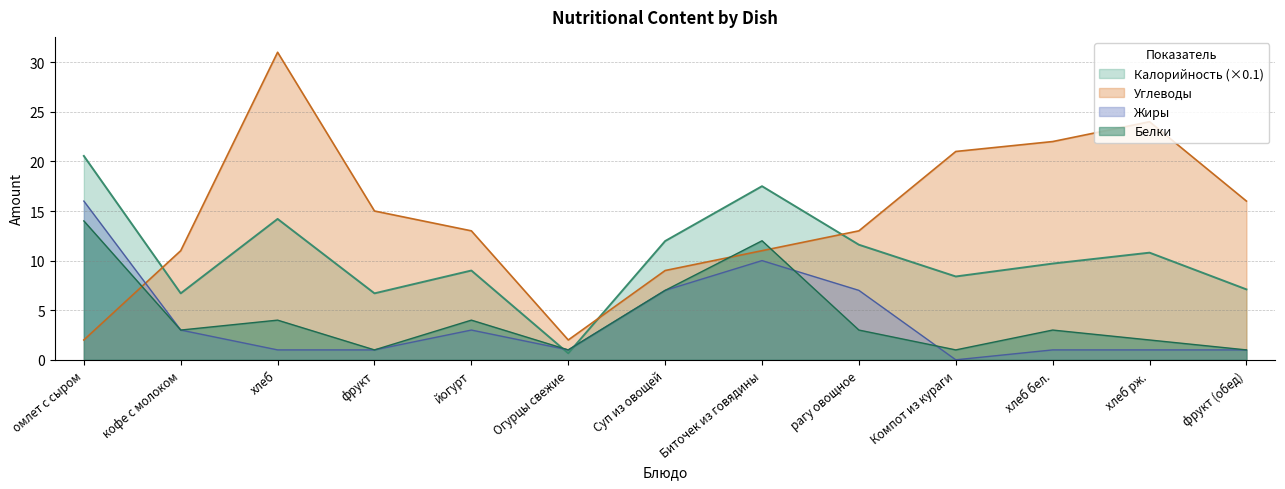

The Калорийность series shows 11.6 at рагу овощное. True or false?

True